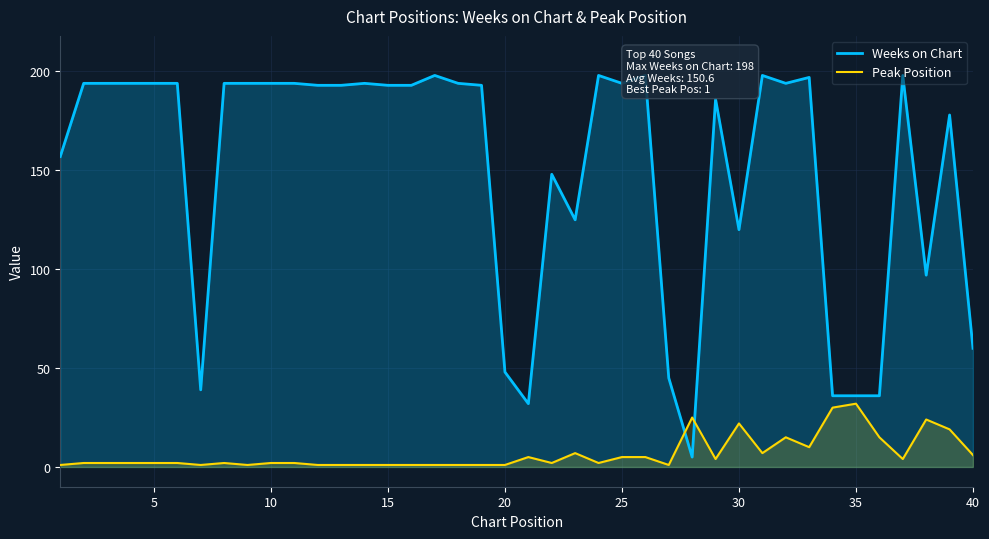

Which series has the largest range (max minus min)?

Weeks on Chart